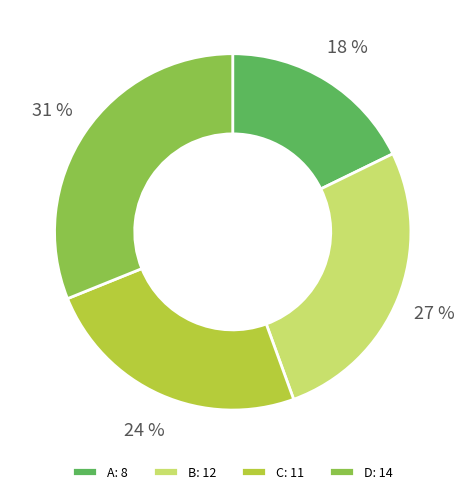

To the nearest percent, what is the average slice percentage?

25%